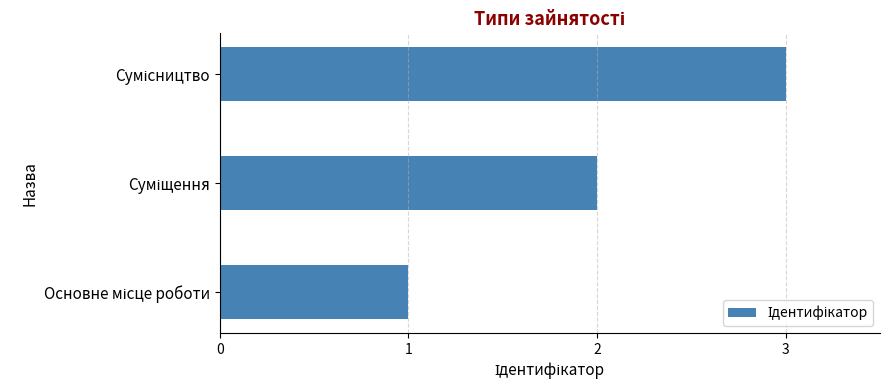

What is the maximum value shown in the chart?

3